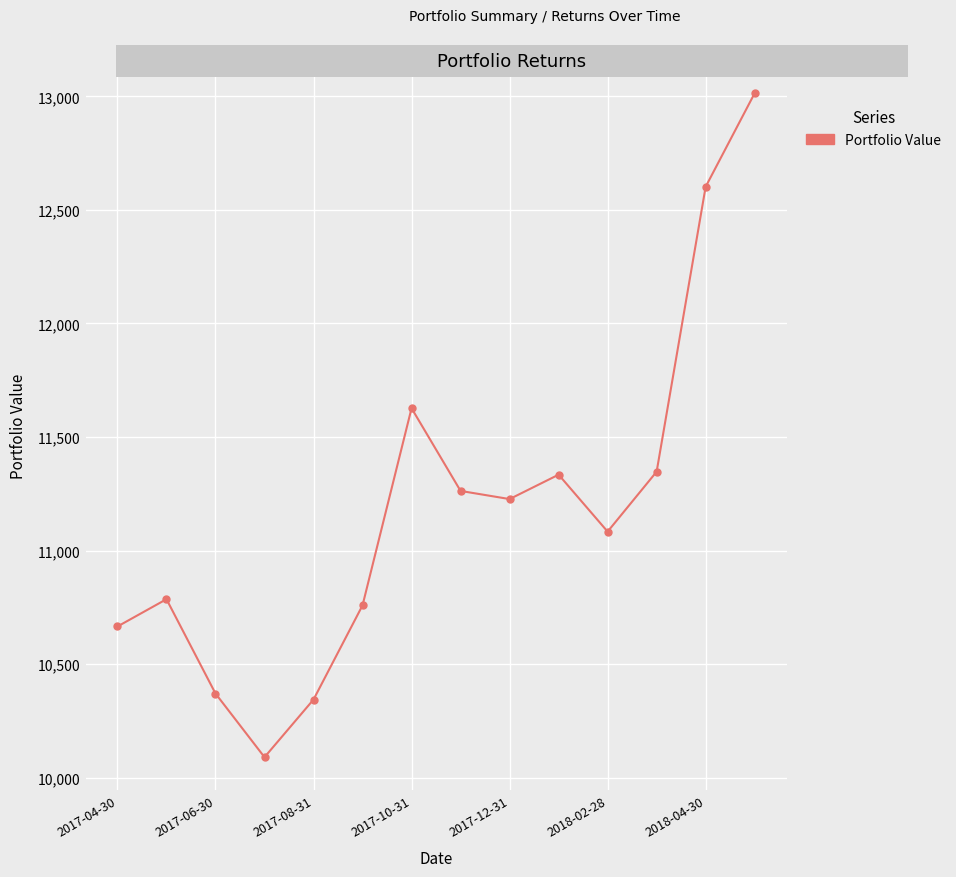

How many interior local valleys (lower than both neighbors) does the data have?

3